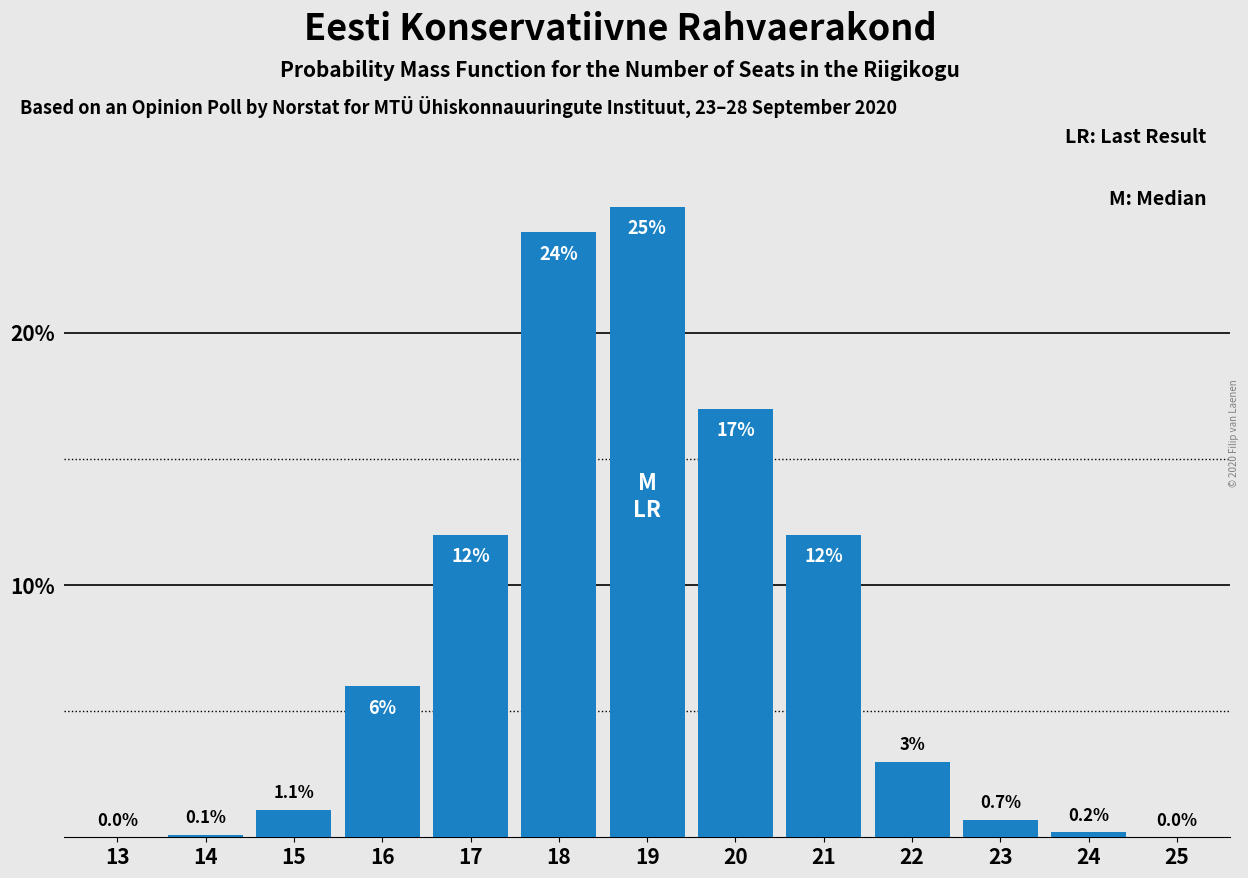

Reading right to left, extract all data points from this chart.

25=0.0	24=0.2	23=0.7	22=3.0	21=12.0	20=17.0	19=25.0	18=24.0	17=12.0	16=6.0	15=1.1	14=0.1	13=0.0